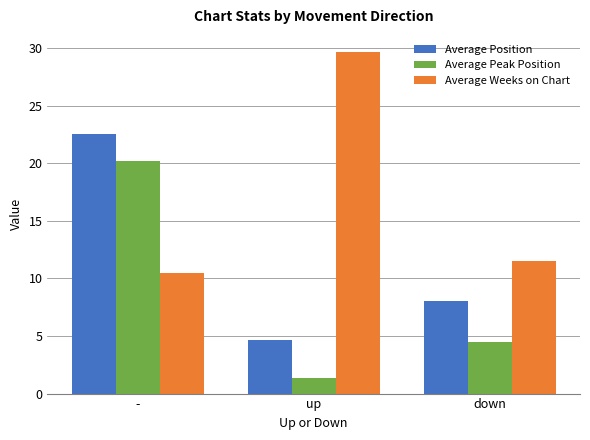

The Average Peak Position series shows 2.3 at up. True or false?

False